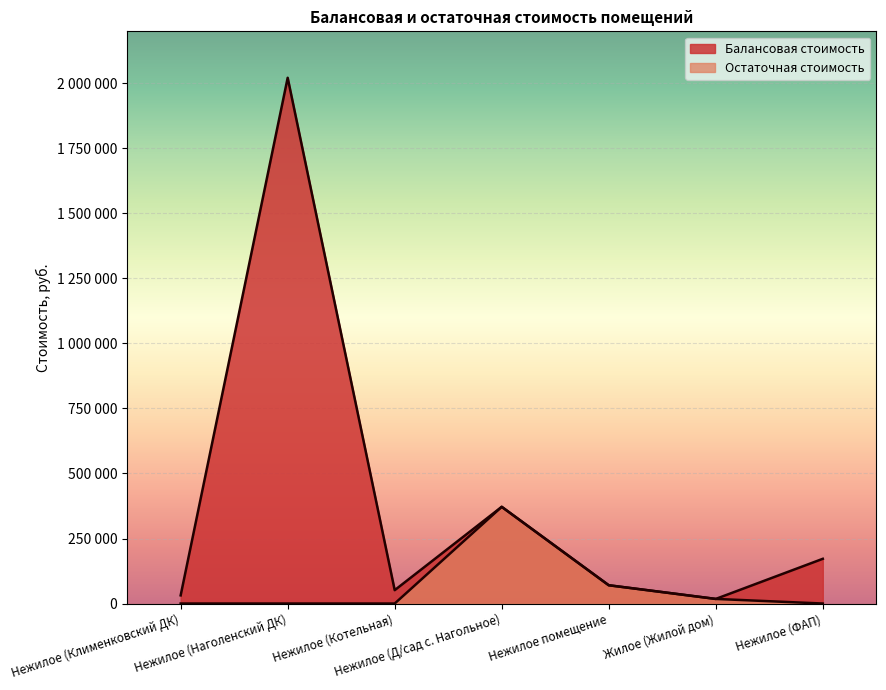

The value of Остаточная стоимость at Нежилое (Котельная) is 0.0. True or false?

True